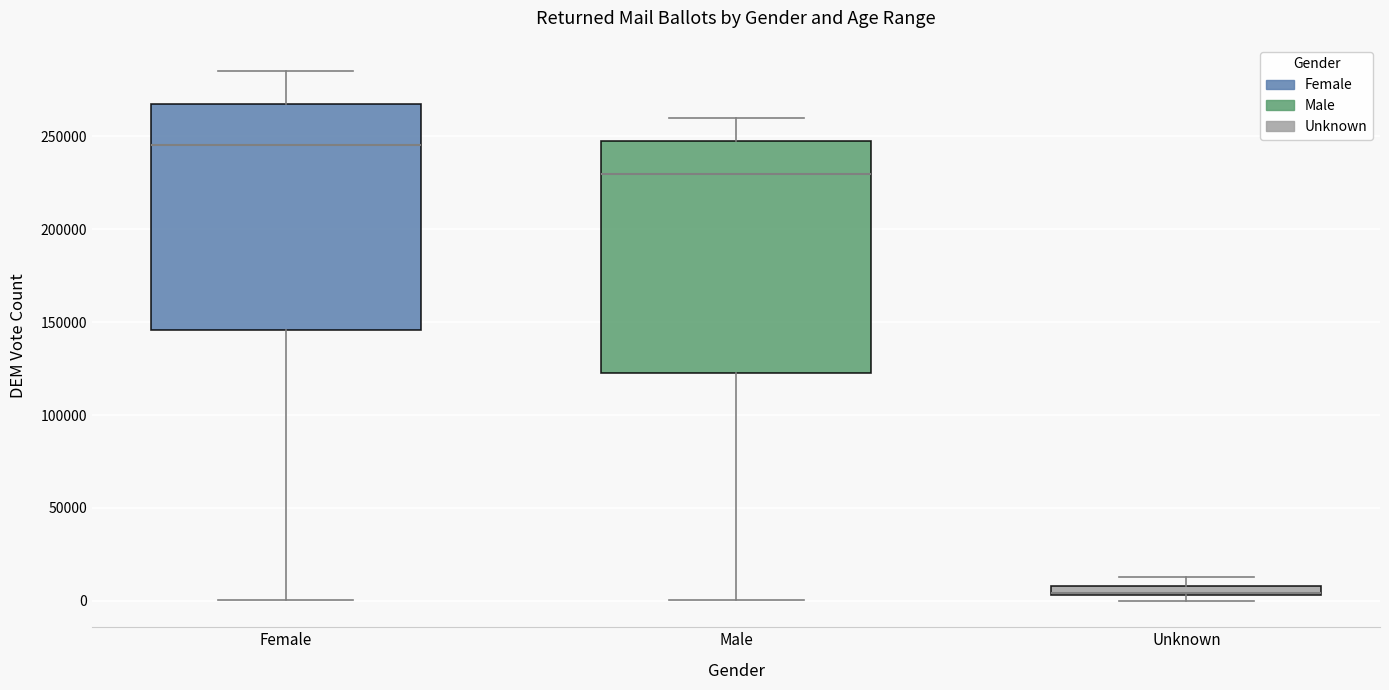

Where is the upper edge of the box for Unknown on the y-axis? The values are not printed on the chart, so give them approximately, as read against the axis.

10000